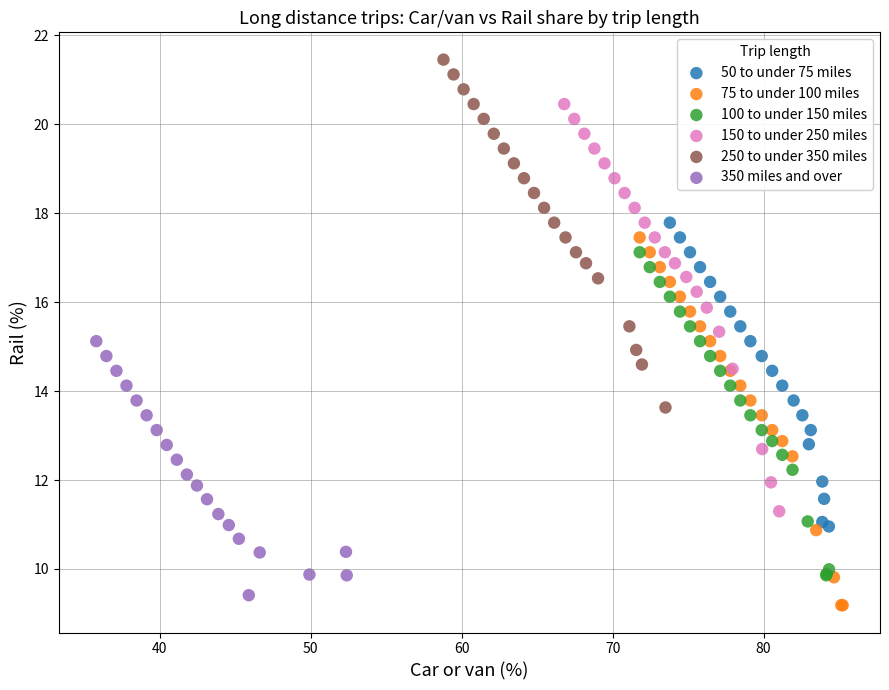

Which series reaches the maximum Y coordinate?

250 to under 350 miles